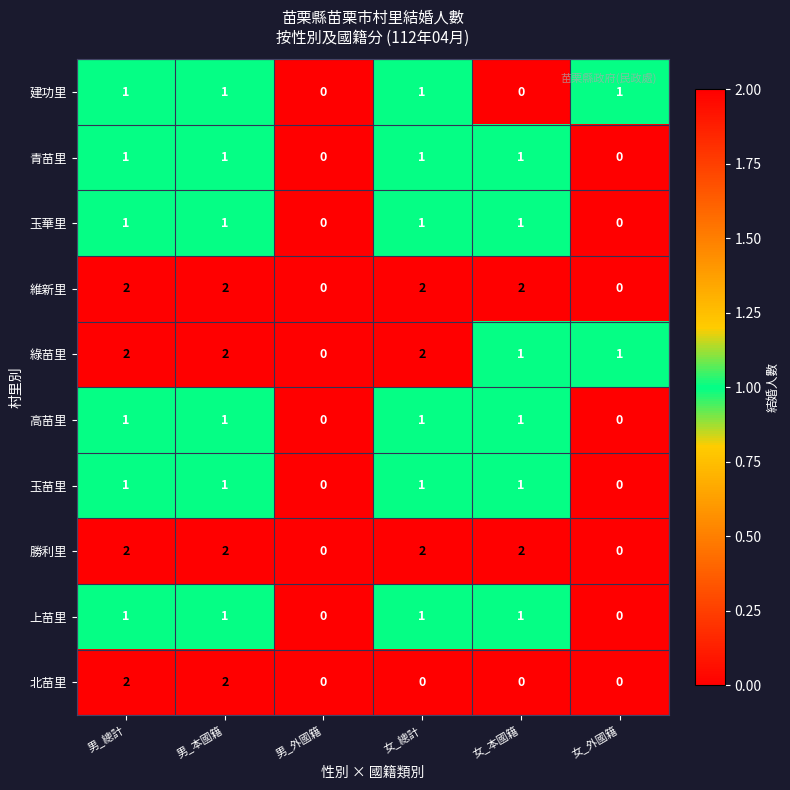

How many values in the 綠苗里 series are below 2?

3